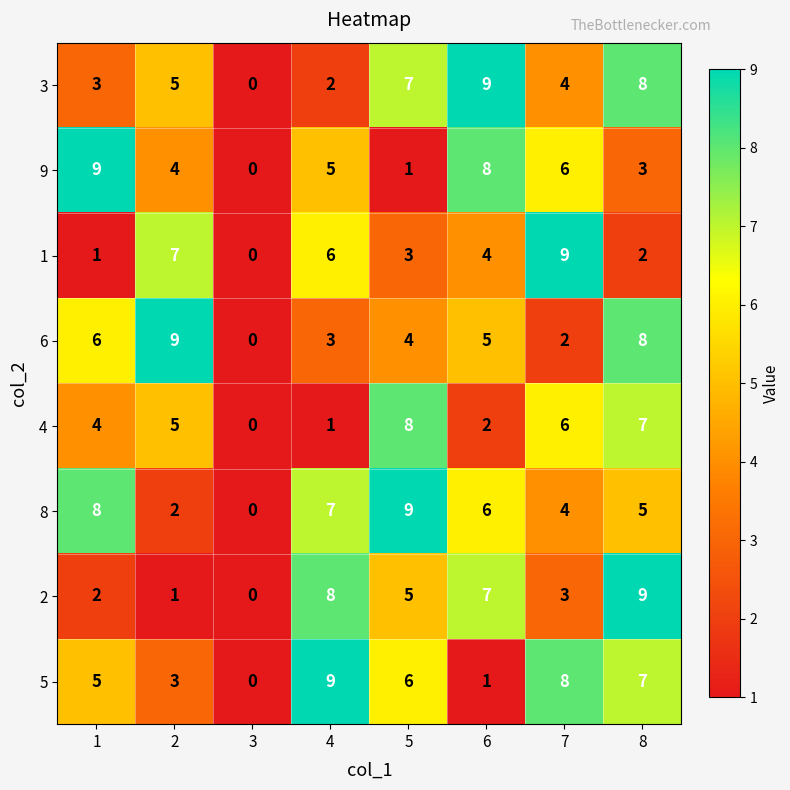

What is the sum of all 9 values?

36